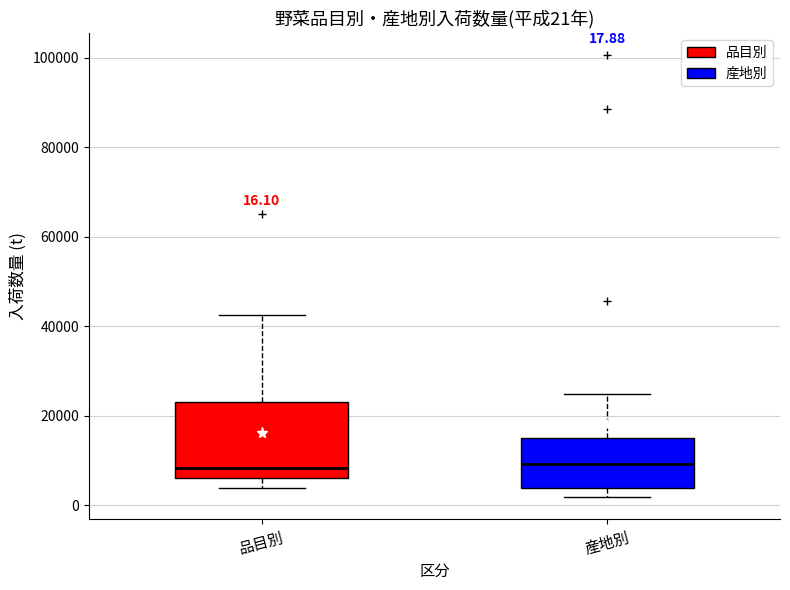

Which box is the tallest, from its lower edge to its upper edge?

品目別